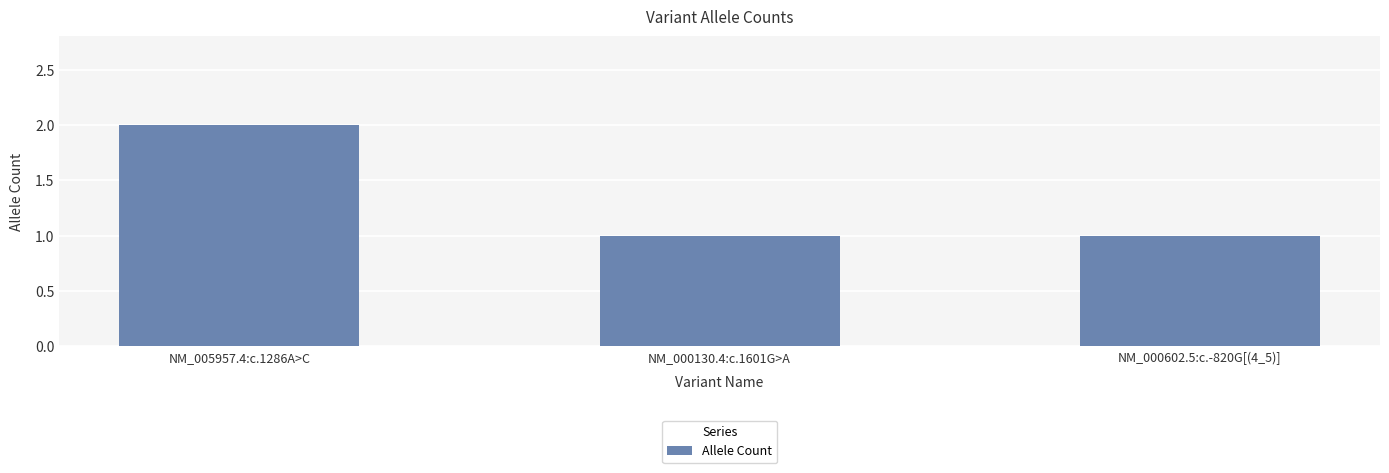

Which has a higher value, NM_000130.4:c.1601G>A or NM_005957.4:c.1286A>C?

NM_005957.4:c.1286A>C